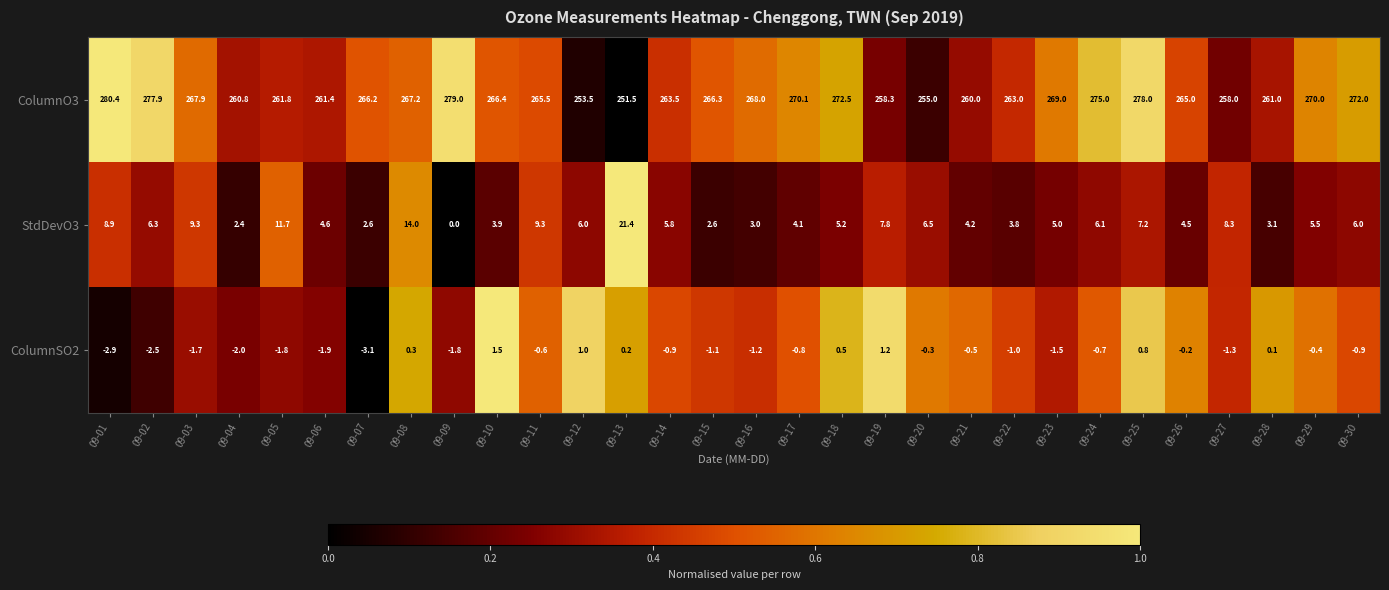

What is the minimum value shown in the chart?

-3.1